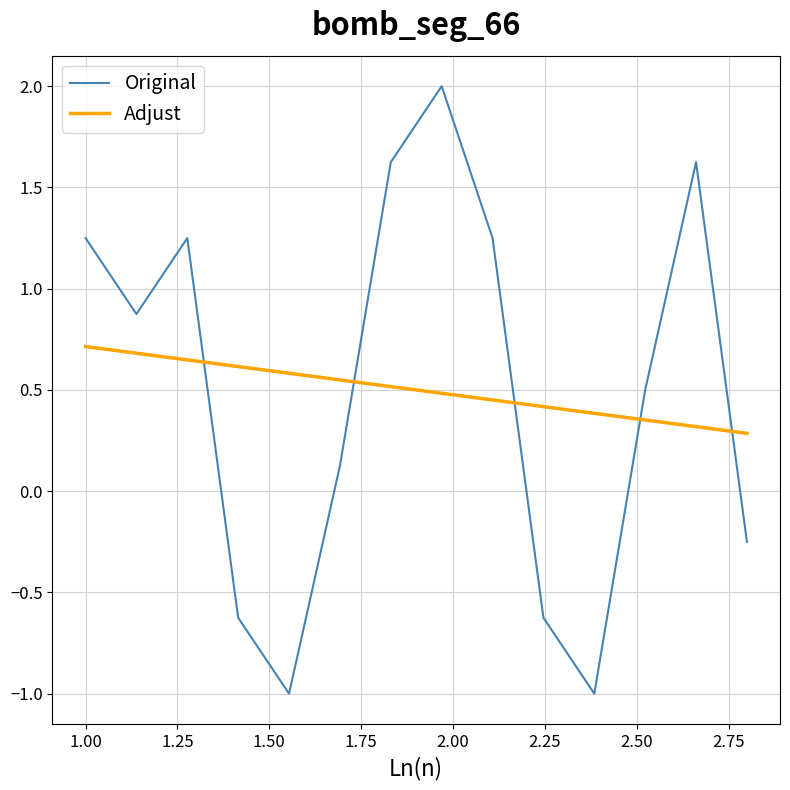

What are all the series names shown in the legend?

Original, Adjust